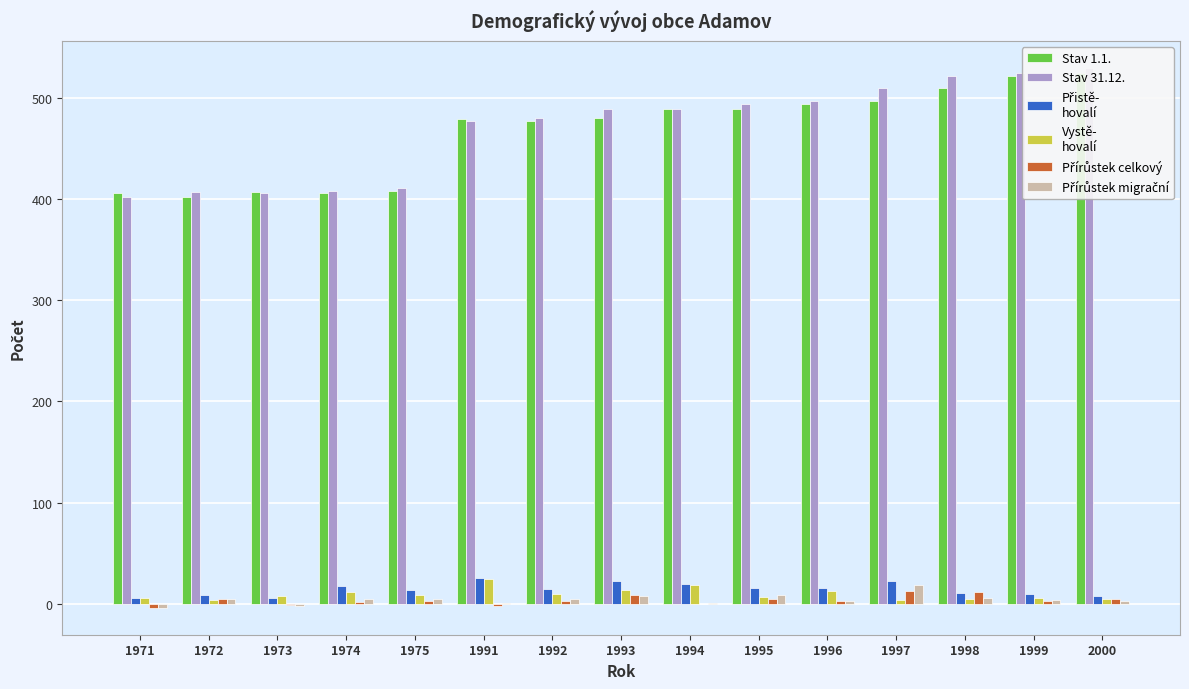

Which series has the largest range (max minus min)?

Stav 31.12.